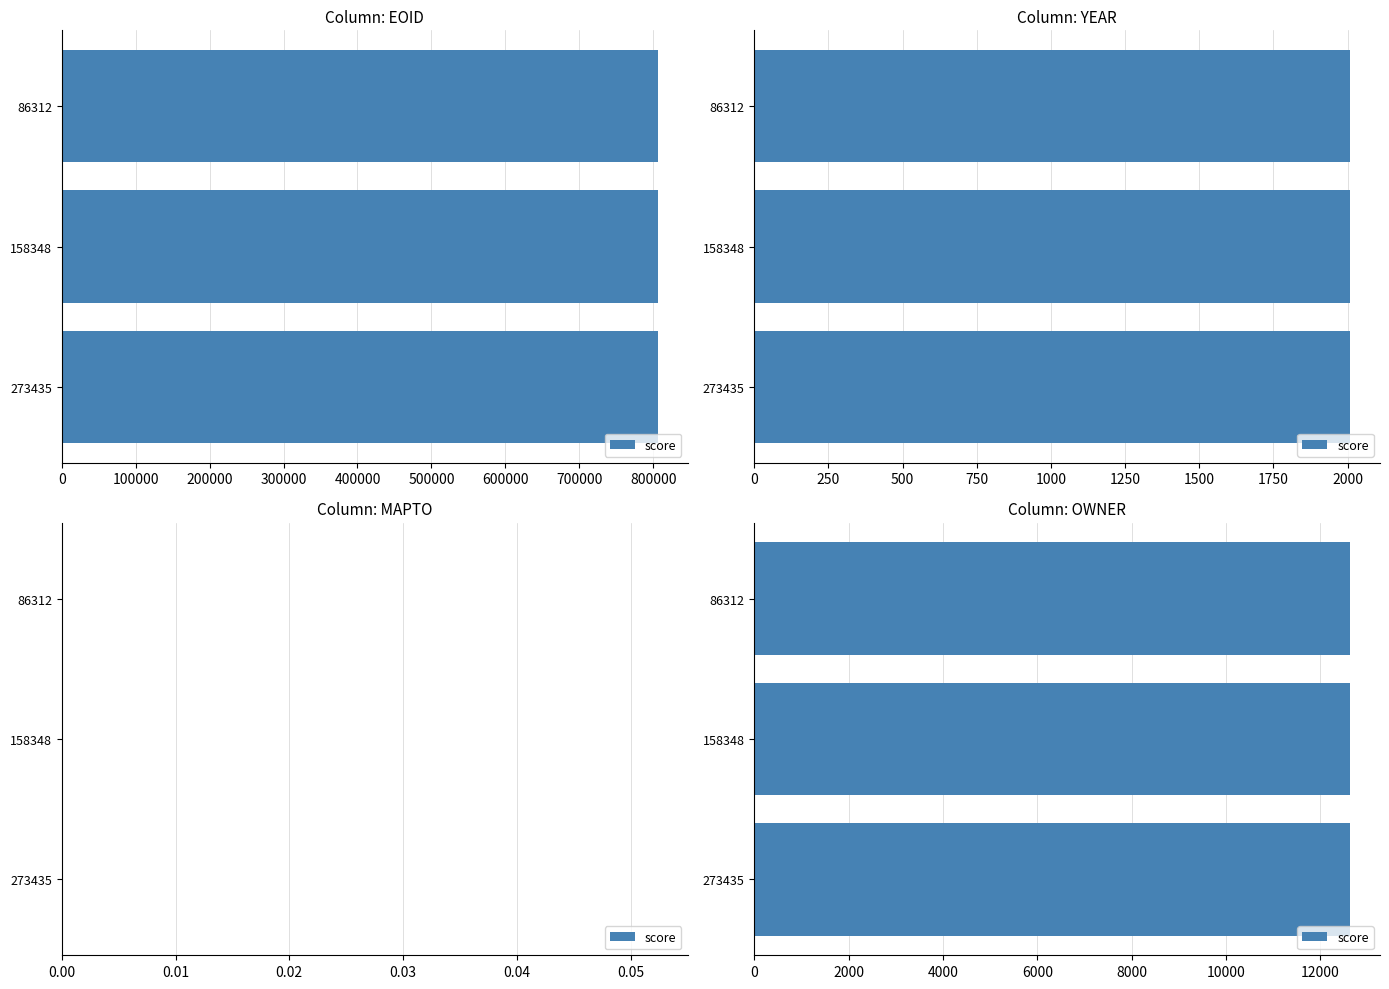

How many data points does each series have?

3